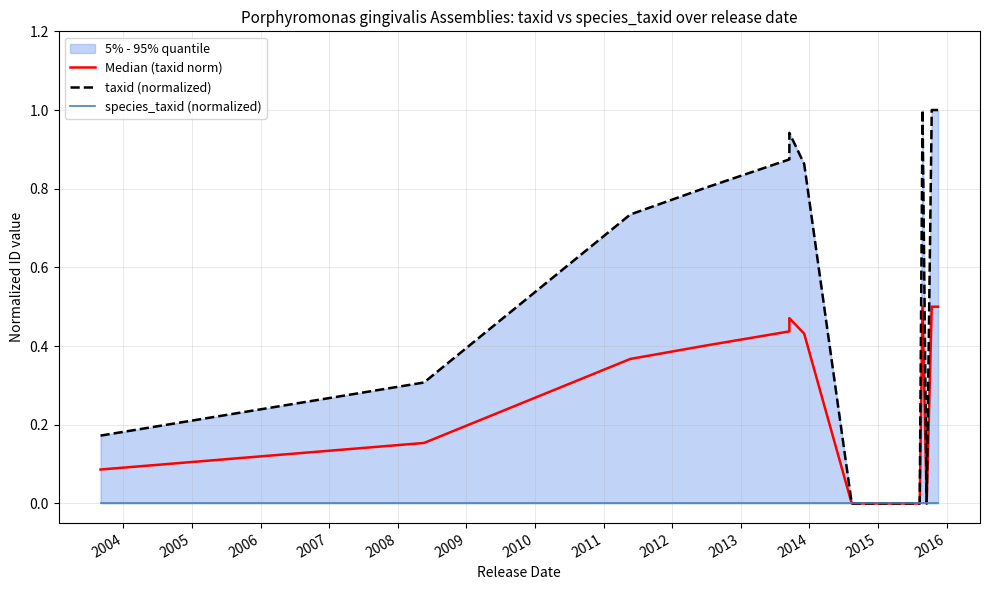

True or false: taxid (normalized) and Median (taxid norm) cross at least once.

False